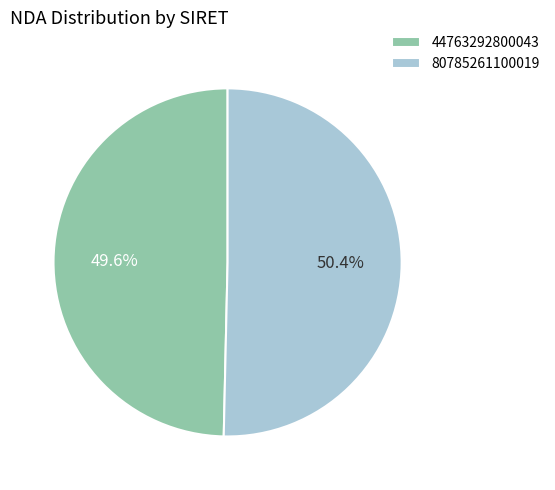

True or false: 44763292800043 accounts for 35% of the total.

False